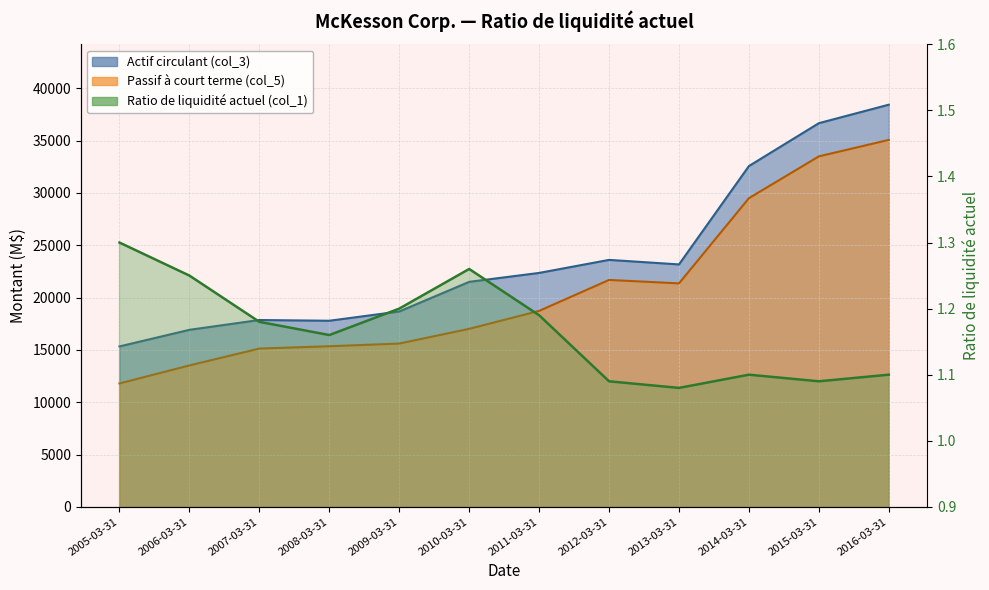

Which category has the highest value across all series?

2005-03-31